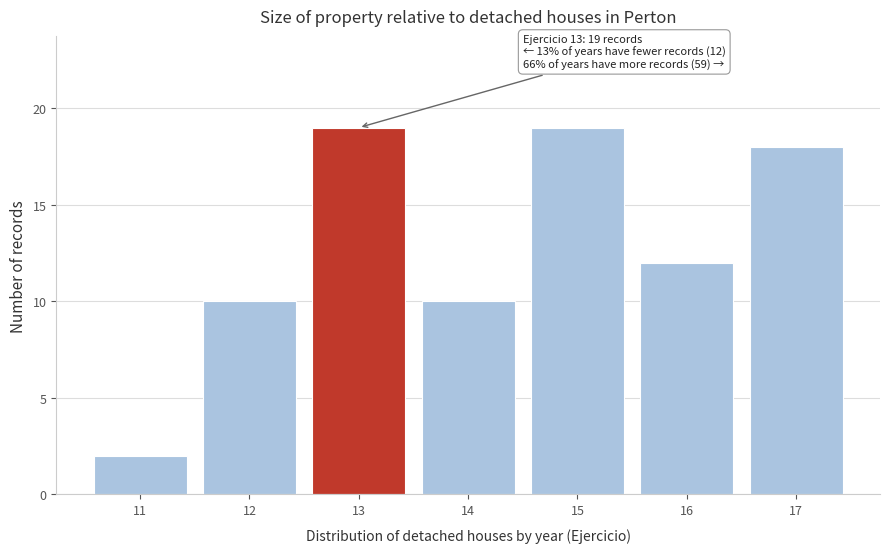

Reading left to right, transcribe all the data shown in this chart.

11=2	12=10	13=19	14=10	15=19	16=12	17=18